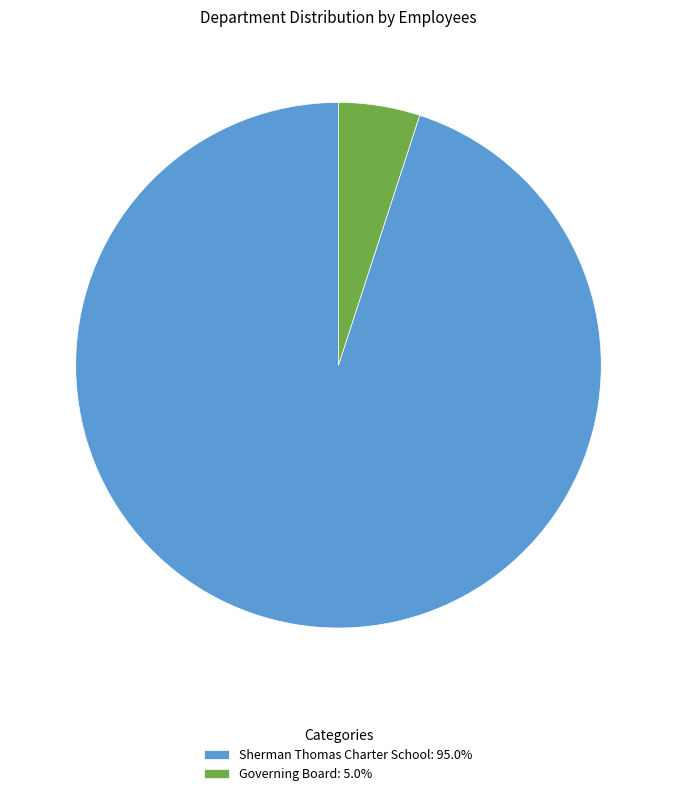

Is Governing Board the majority of the pie?

No